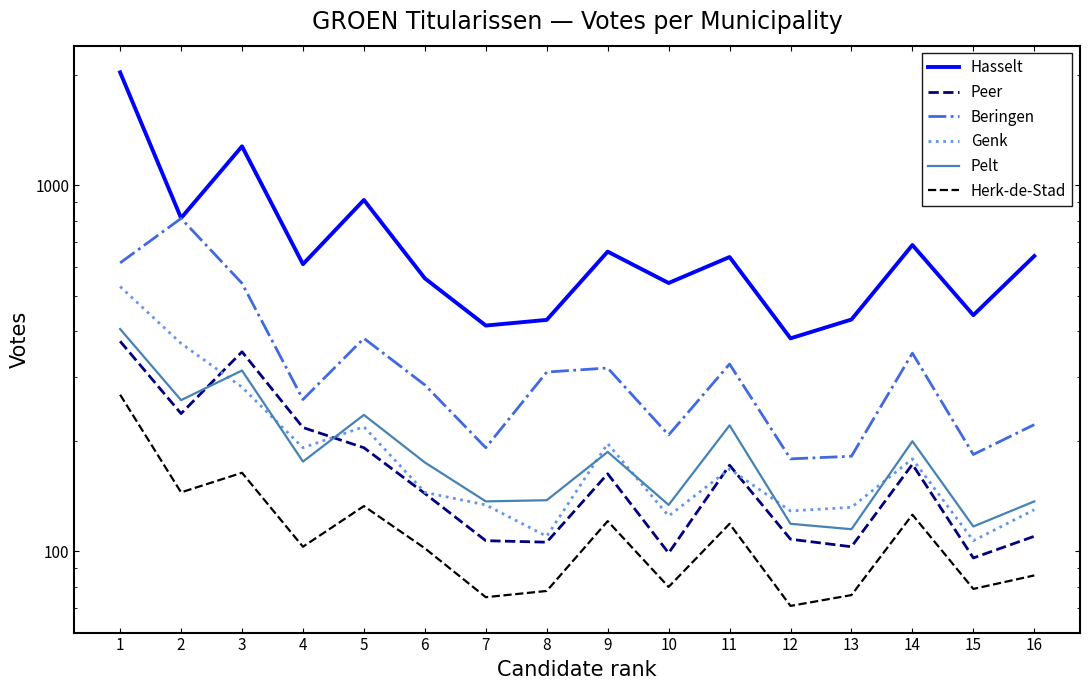

What is the average value of the Beringen series?

335